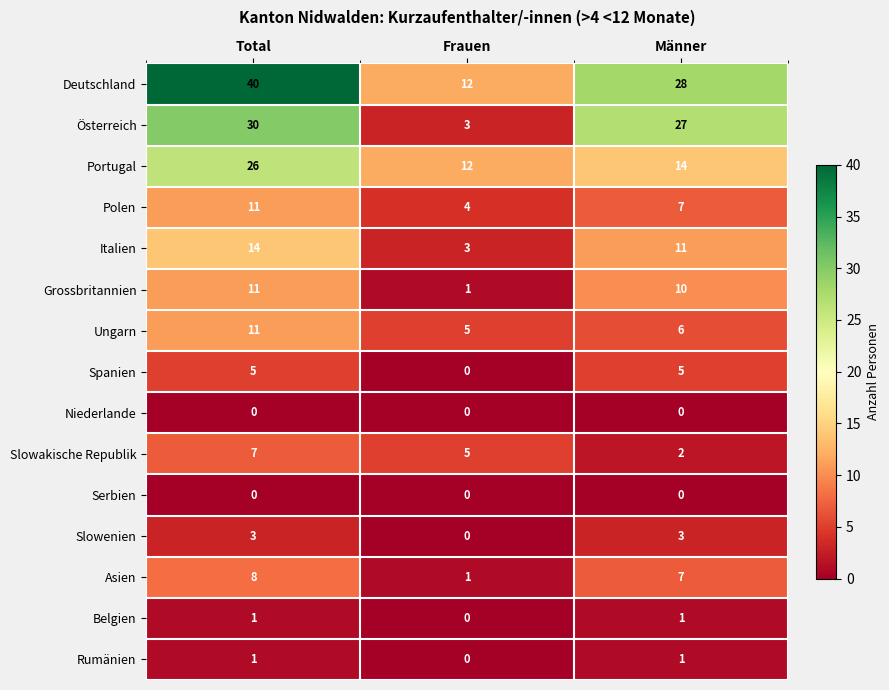

Which series has the widest spread of values?

Deutschland